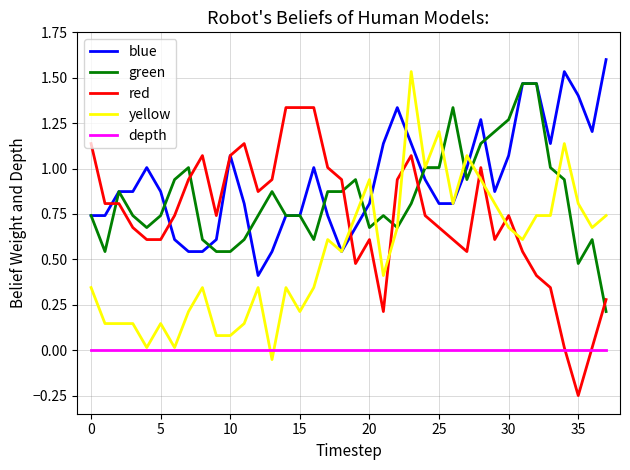

Which series has the largest total across all categories?

blue